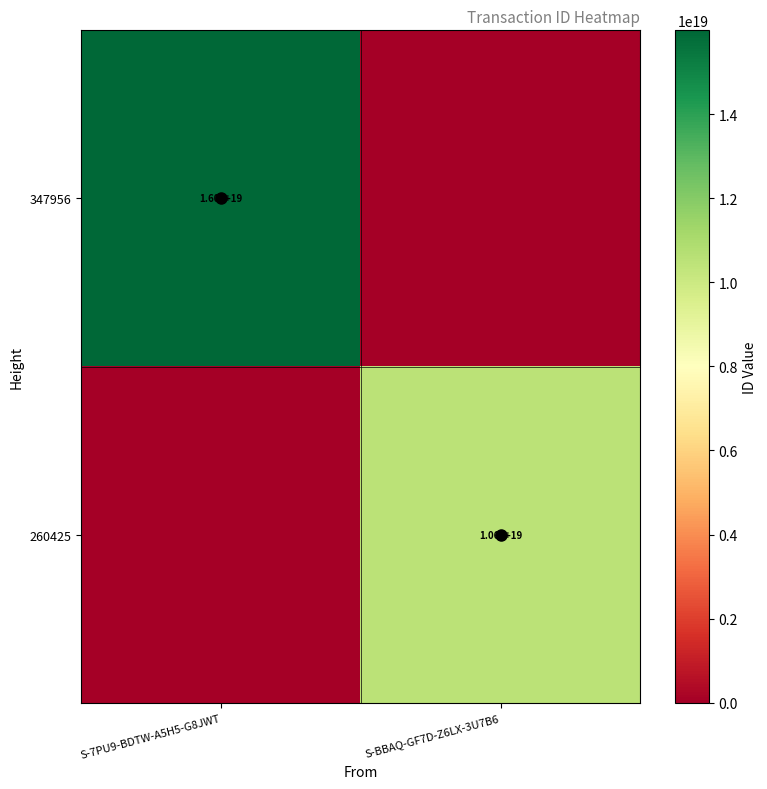

The 347956 series shows 8408058388855362560 at S-7PU9-BDTW-A5H5-G8JWT. True or false?

False